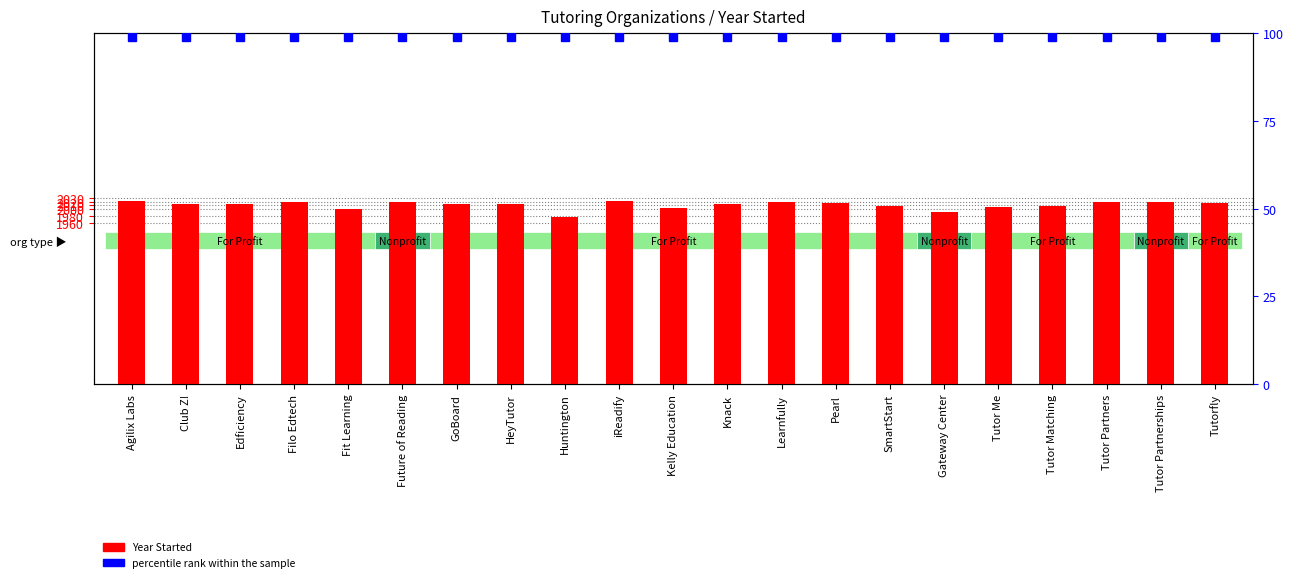

Between GoBoard and Tutor Me, which is larger?

GoBoard